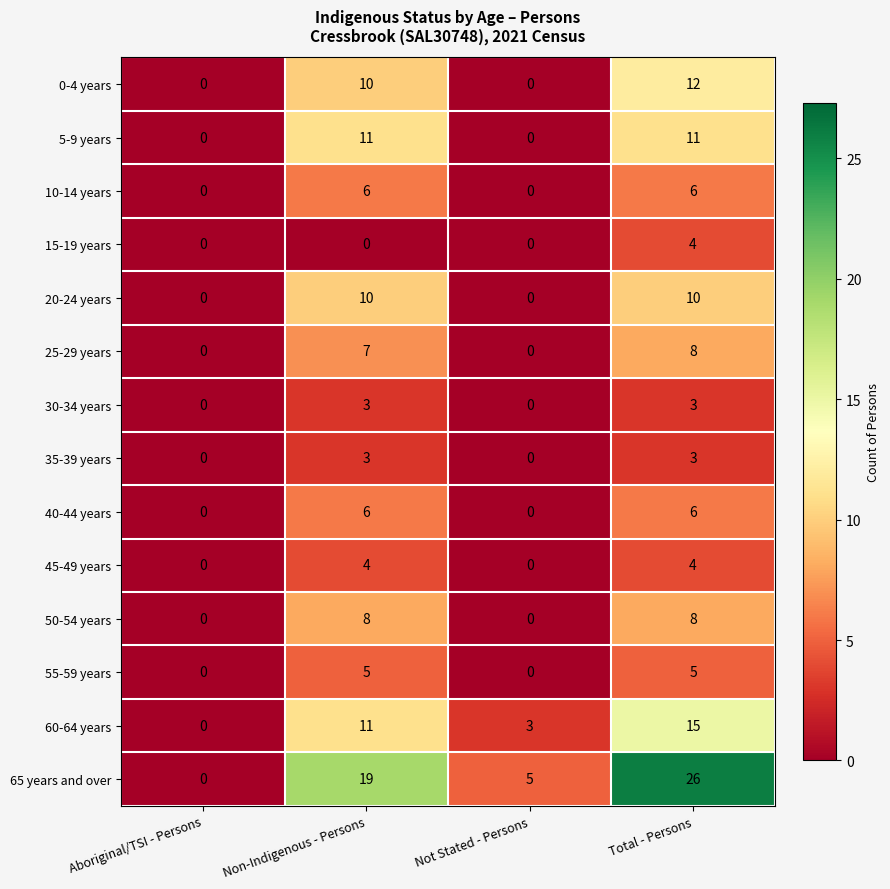

What is the difference between the maximum and minimum values in the 50-54 years series?

8